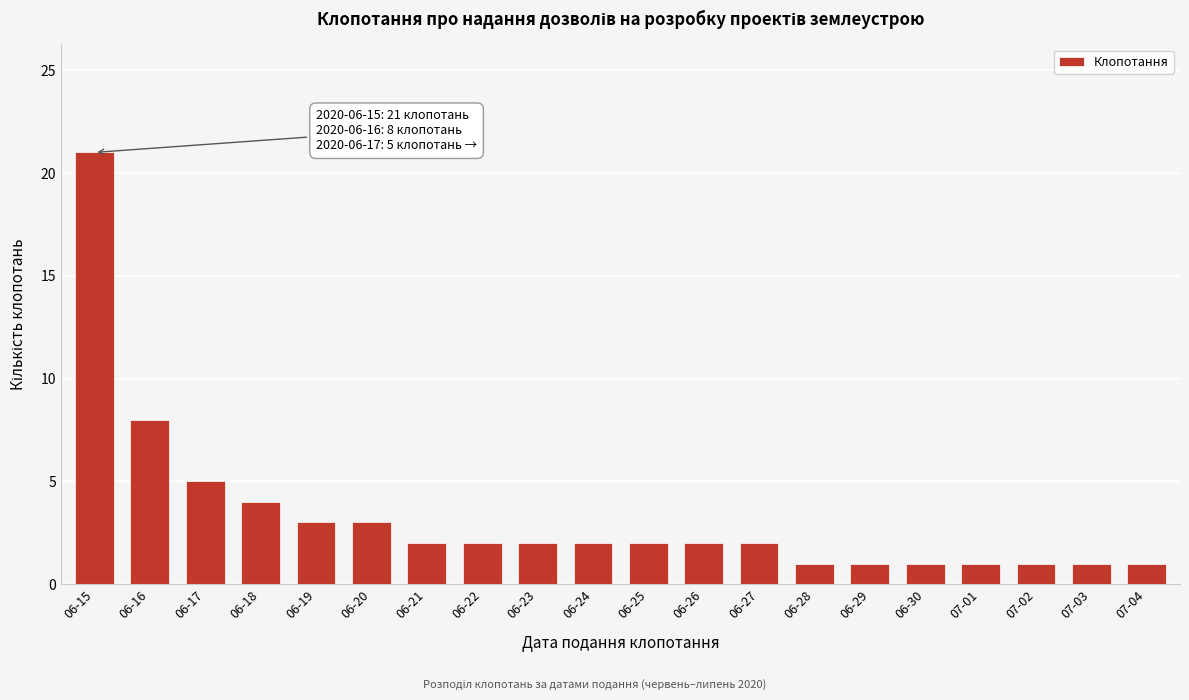

Reading right to left, extract all data points from this chart.

07-04=1	07-03=1	07-02=1	07-01=1	06-30=1	06-29=1	06-28=1	06-27=2	06-26=2	06-25=2	06-24=2	06-23=2	06-22=2	06-21=2	06-20=3	06-19=3	06-18=4	06-17=5	06-16=8	06-15=21